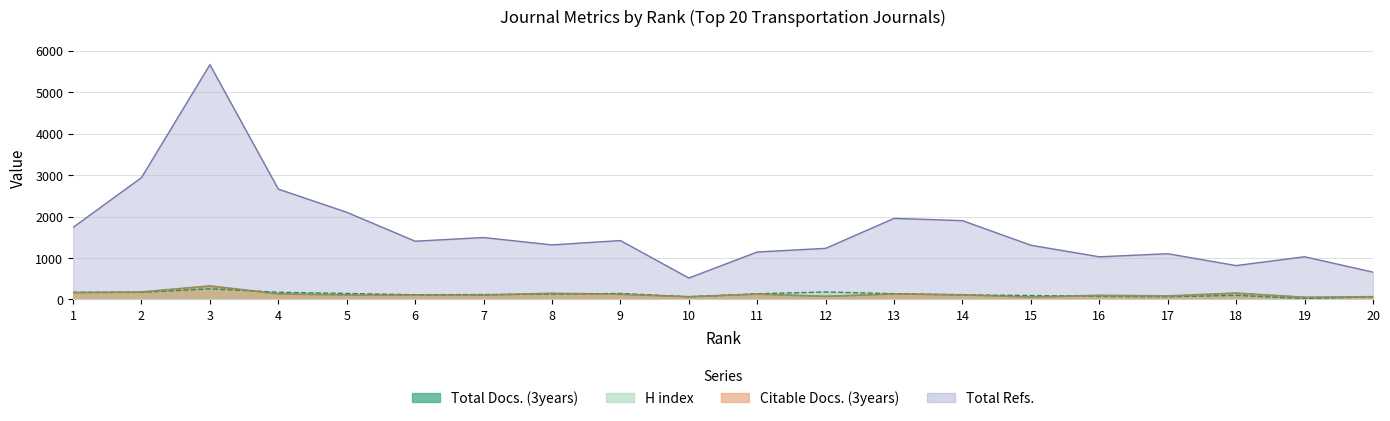

Reading left to right, list all the values displayed in this chart.

Total Docs. (3years): 165	180	325	136	110	104	105	148	125	65	127	74	131	112	57	99	85	153	51	66
H index: 171	167	255	172	144	112	118	123	144	62	135	180	137	108	94	71	63	97	20	62
Citable Docs. (3years): 163	172	322	128	105	99	102	141	121	63	127	72	128	109	56	87	76	146	51	62
Total Refs.: 1737	2939	5663	2661	2102	1404	1493	1315	1420	516	1144	1232	1955	1900	1307	1028	1102	816	1029	658